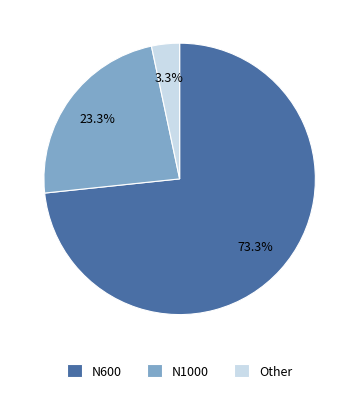

What percentage is the Other slice, to the nearest percent?

3%